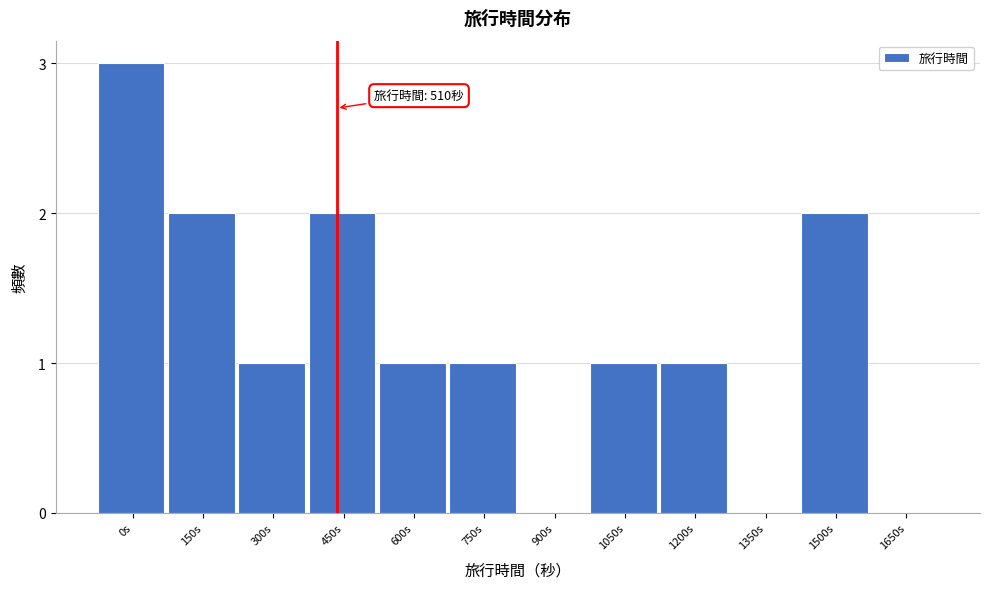

Reading left to right, transcribe all the data shown in this chart.

0s=3	150s=2	300s=1	450s=2	600s=1	750s=1	900s=0	1050s=1	1200s=1	1350s=0	1500s=2	1650s=0